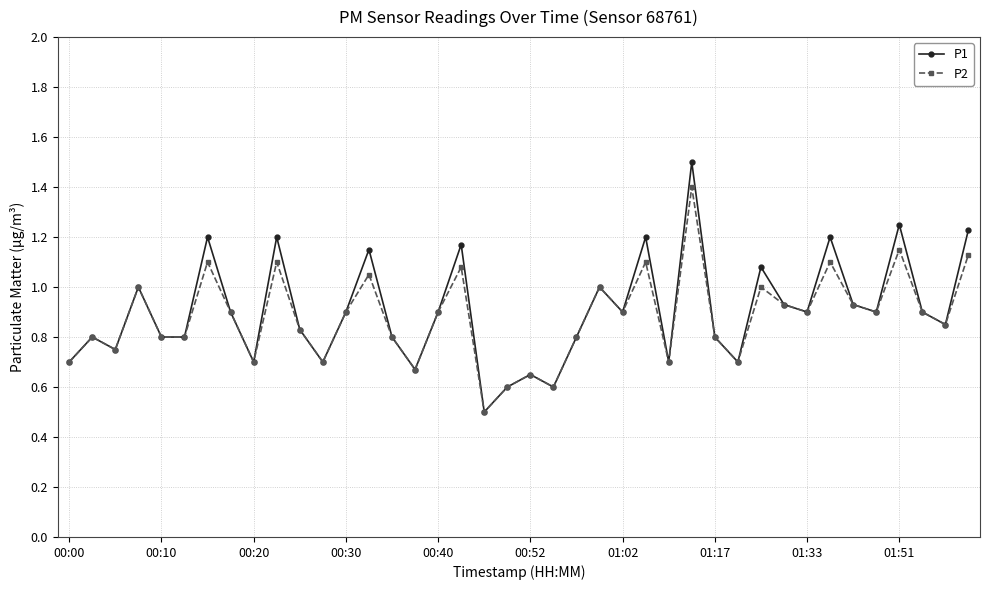

Rank the series by their maximum value, from lowest to highest.

P2, P1